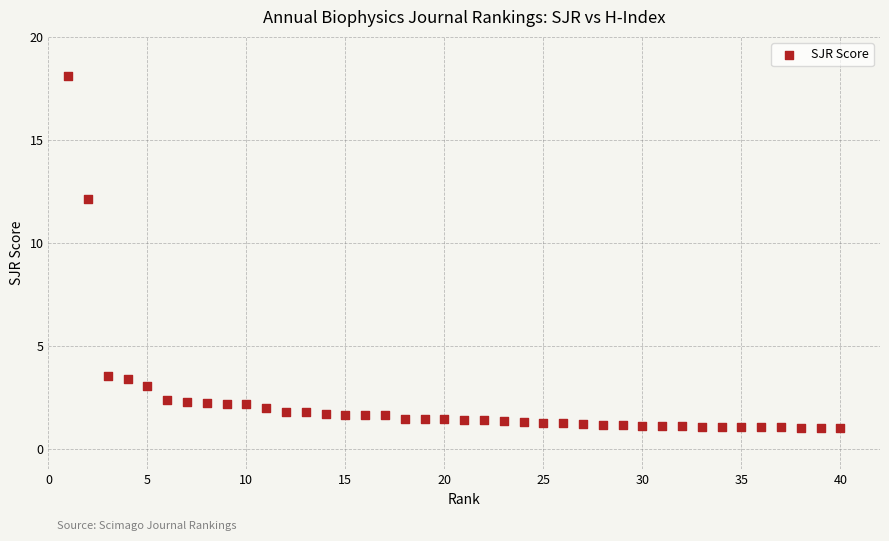

What is the range of Y values (max minus min)?

17.1